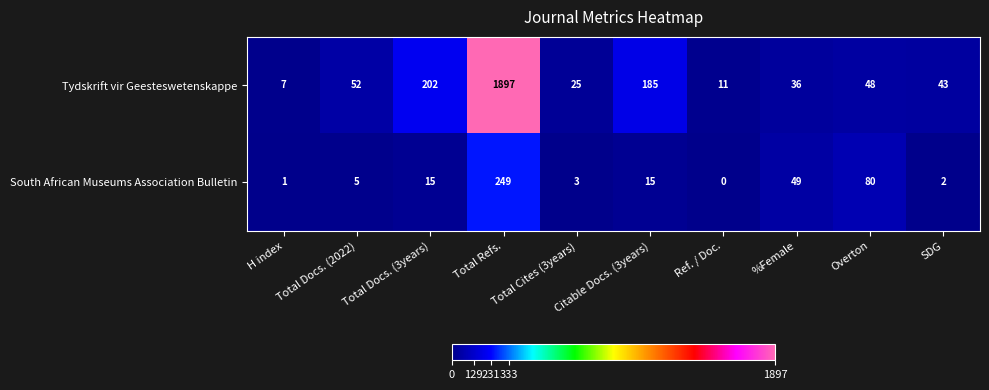

List the series in order of their overall mean, lowest first.

South African Museums Association Bulletin, Tydskrift vir Geesteswetenskappe